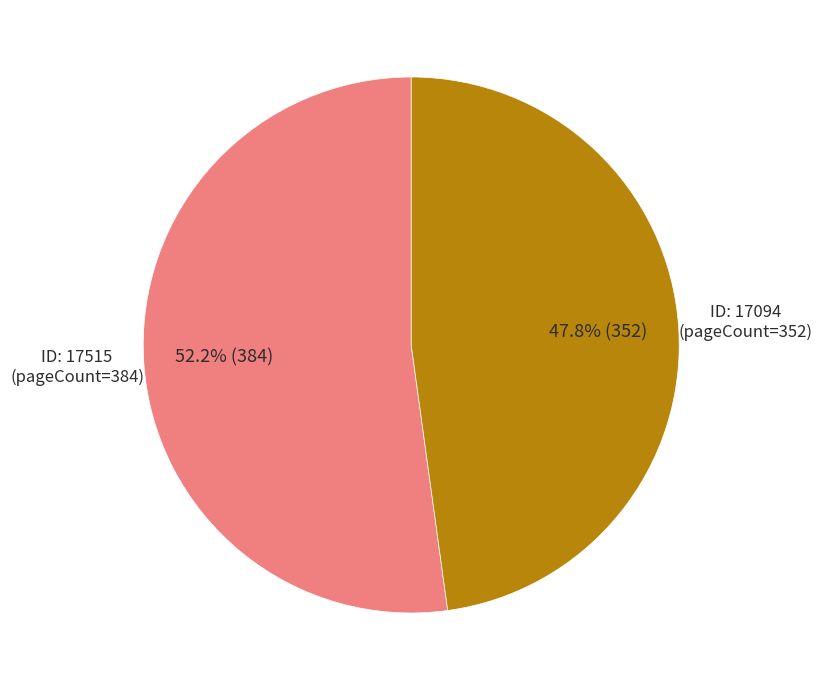

Is there a majority slice in this chart?

Yes